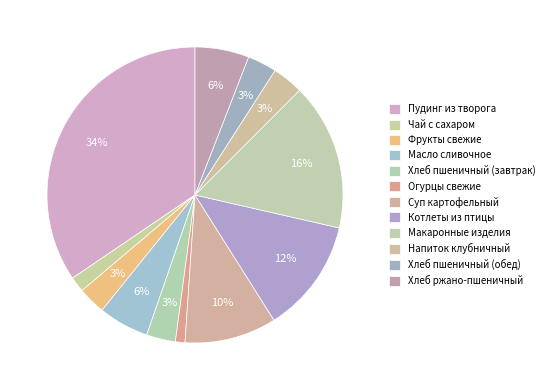

Which slice is the largest?

Пудинг из творога